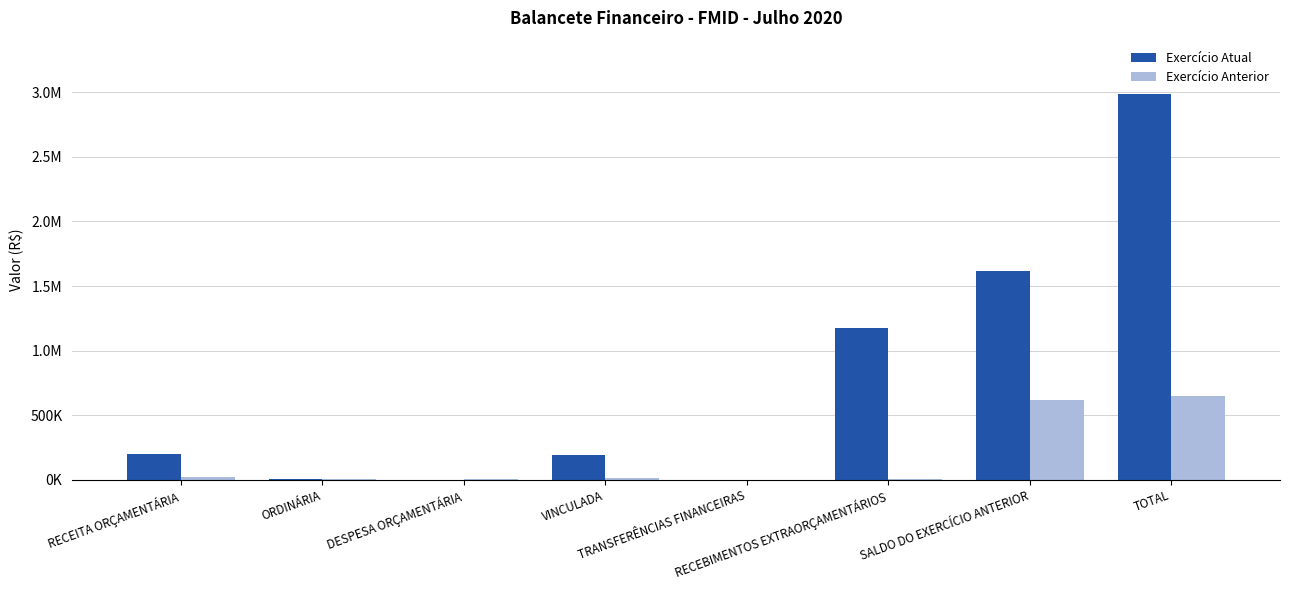

What is the difference between the highest and lowest values at ORDINÁRIA?

10.3